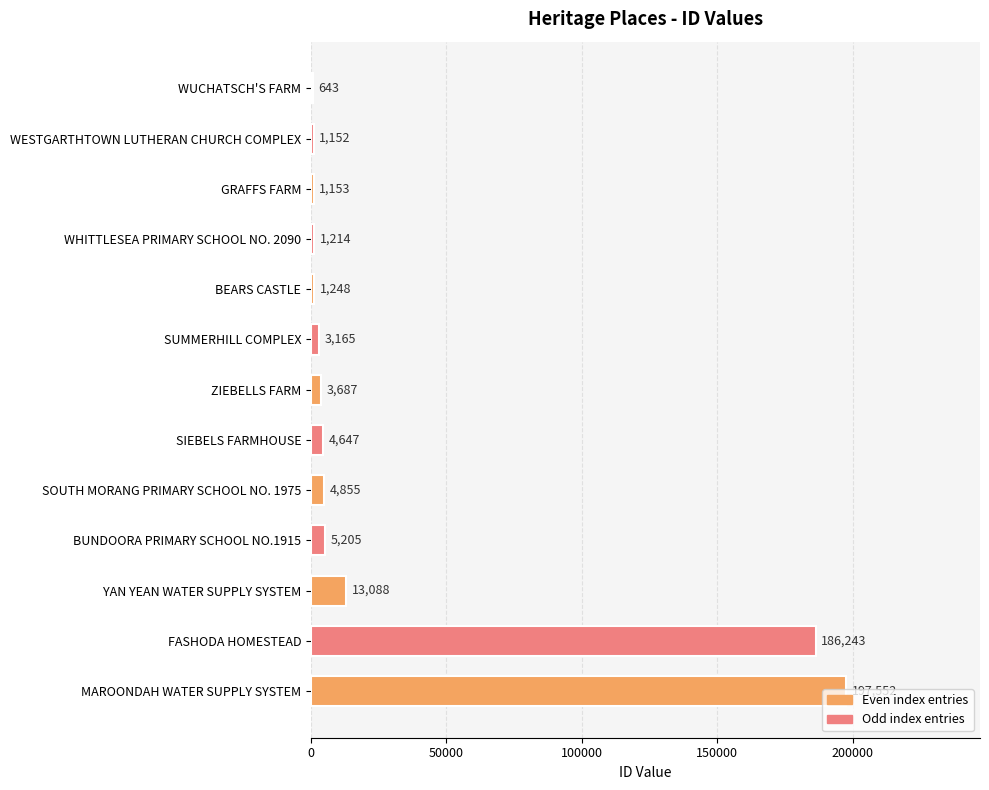

True or false: the data shows 1248 at BEARS CASTLE.

True